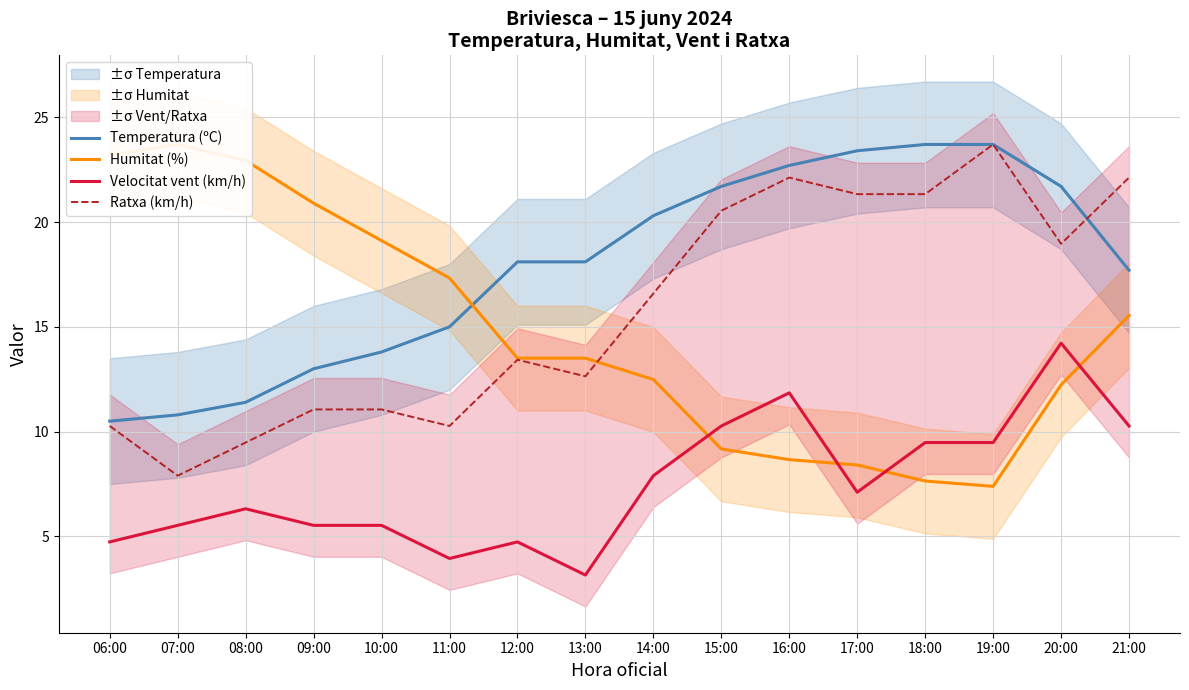

Is the value of Temperatura (ºC) at 16:00 greater than the value of Ratxa (km/h) at 10:00?

Yes